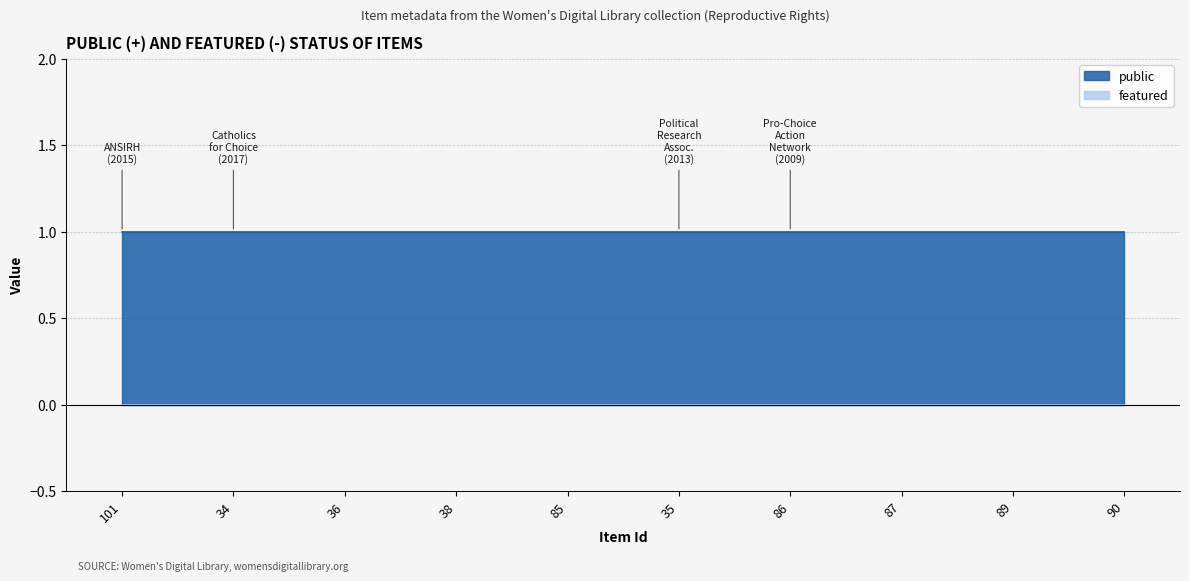

The value of public at 86 is 1. True or false?

True